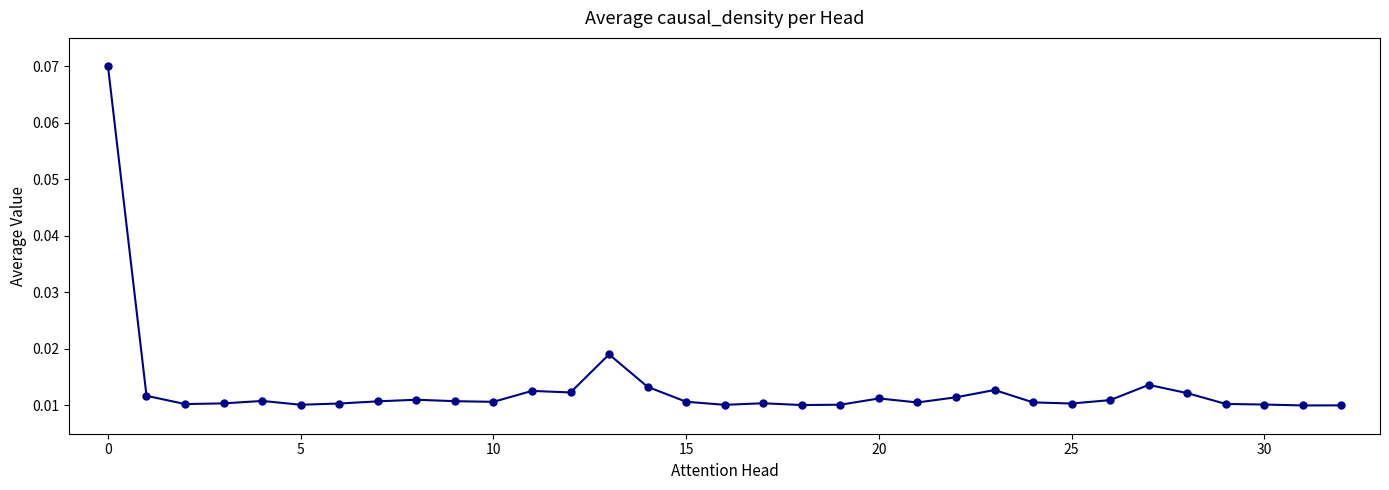

True or false: there are more than 0 points higher than both neighbors.

True